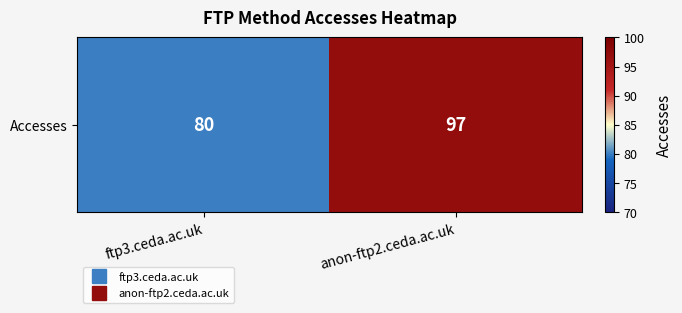

Reading left to right, extract all data points from this chart.

ftp3.ceda.ac.uk=80	anon-ftp2.ceda.ac.uk=97